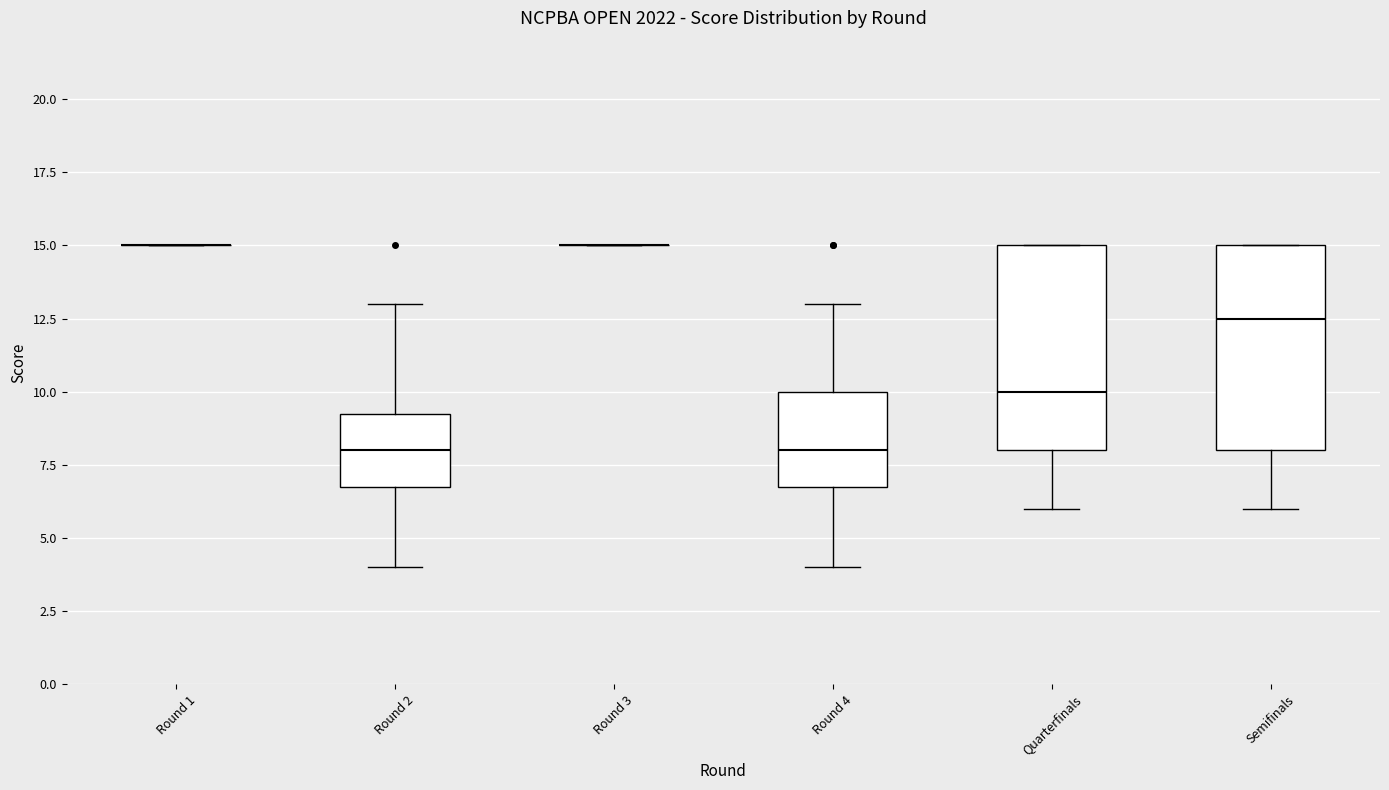

Reading left to right, transcribe this box plot: for each box, give where its median line is, the range the box spans, and where its two whiskers end, as read against the y-axis. The values are not printed on the chart, so give them approximately, as read against the axis.

Round 1: box collapsed to a line at 15.0, whiskers 15.0 to 15.0
Round 2: median 8.0, box 7.0 to 9.5, whiskers 4.0 to 13.0
Round 3: box collapsed to a line at 15.0, whiskers 15.0 to 15.0
Round 4: median 8.0, box 7.0 to 10.0, whiskers 4.0 to 13.0
Quarterfinals: median 10.0, box 8.0 to 15.0, whiskers 6.0 to 15.0
Semifinals: median 12.5, box 8.0 to 15.0, whiskers 6.0 to 15.0